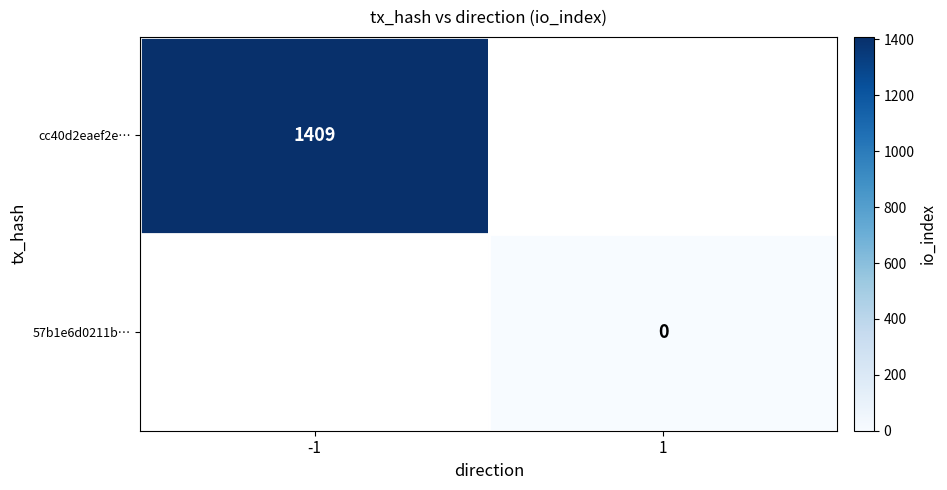

Is the value of cc40d2eaef2e… at -1 greater than the value of 57b1e6d0211b… at 1?

Yes